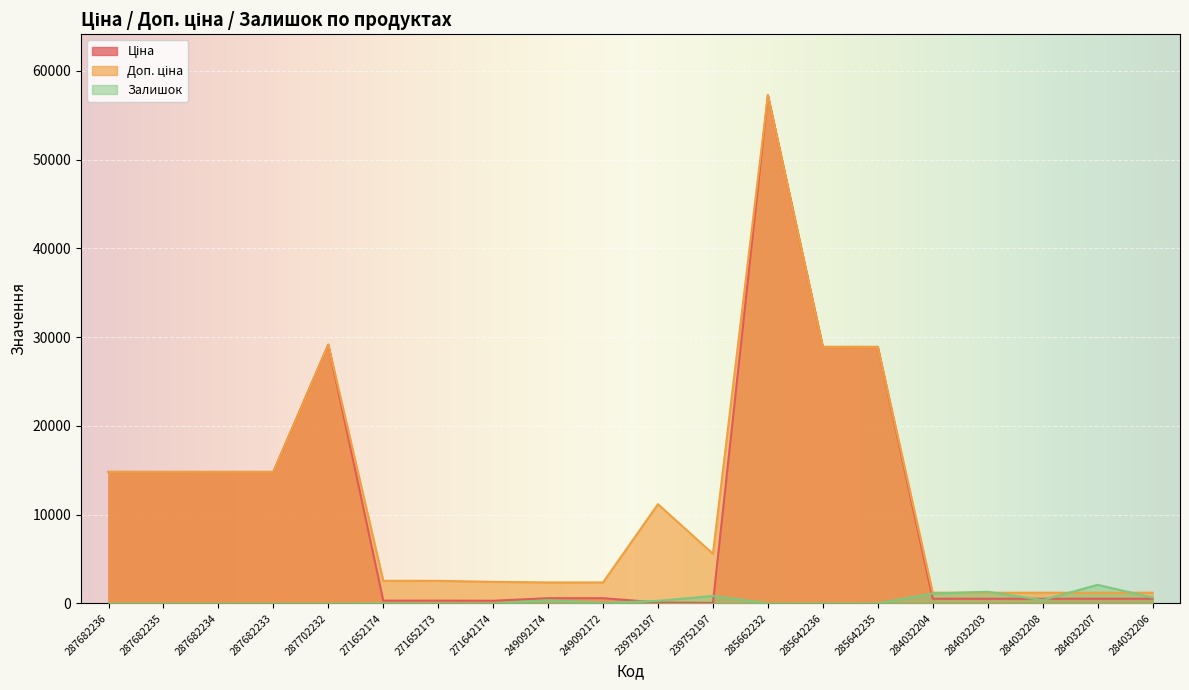

True or false: Ціна has a value of 22886.0 at 287682233.

False